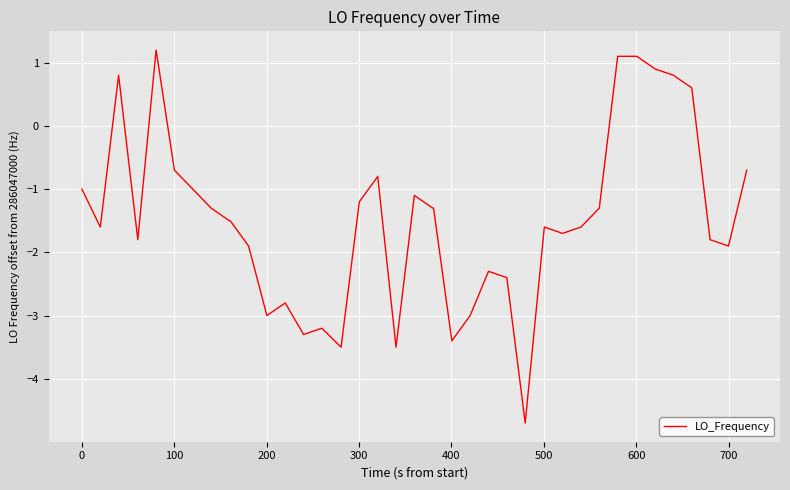

What is the greatest value displayed?

1.2